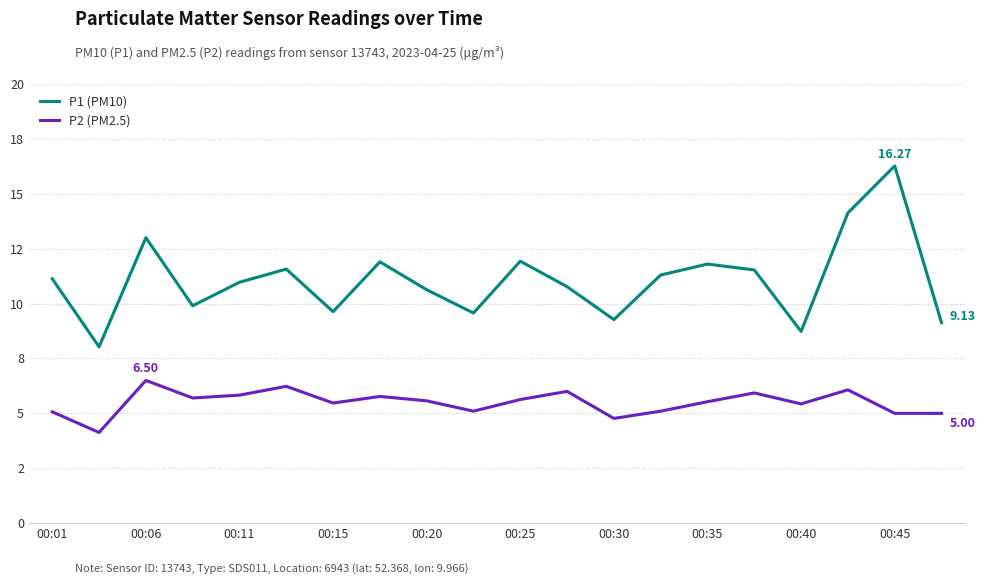

List the series in order of their peak value, highest first.

P1 (PM10), P2 (PM2.5)